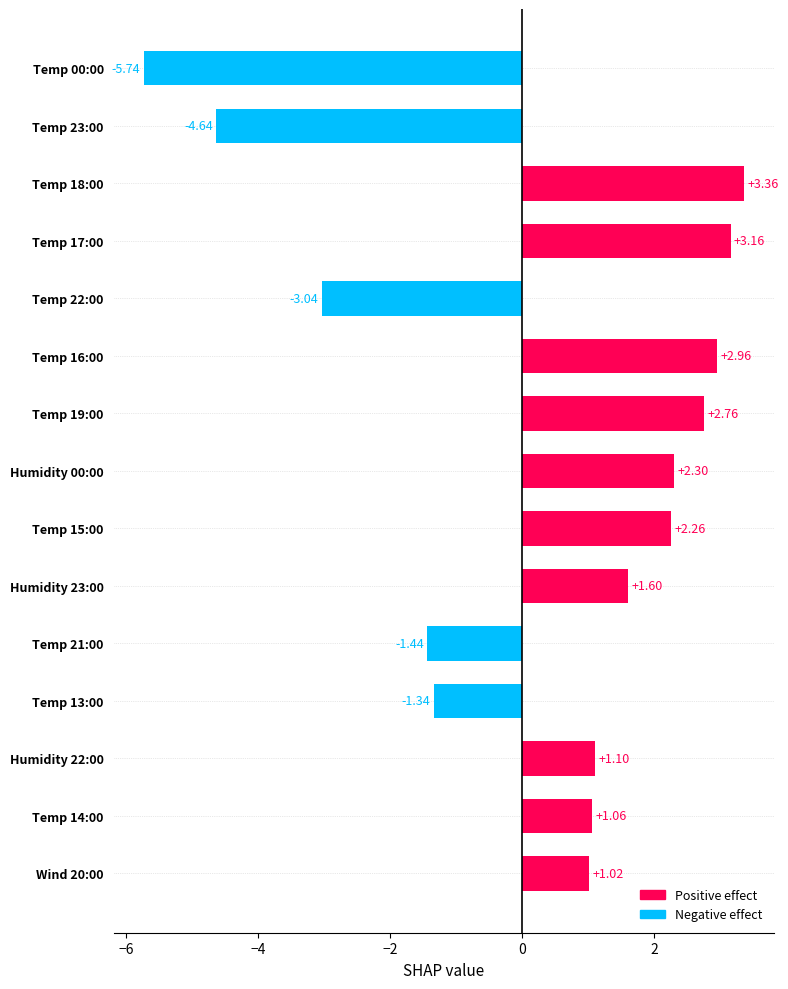

What is the sum of all values?

5.4